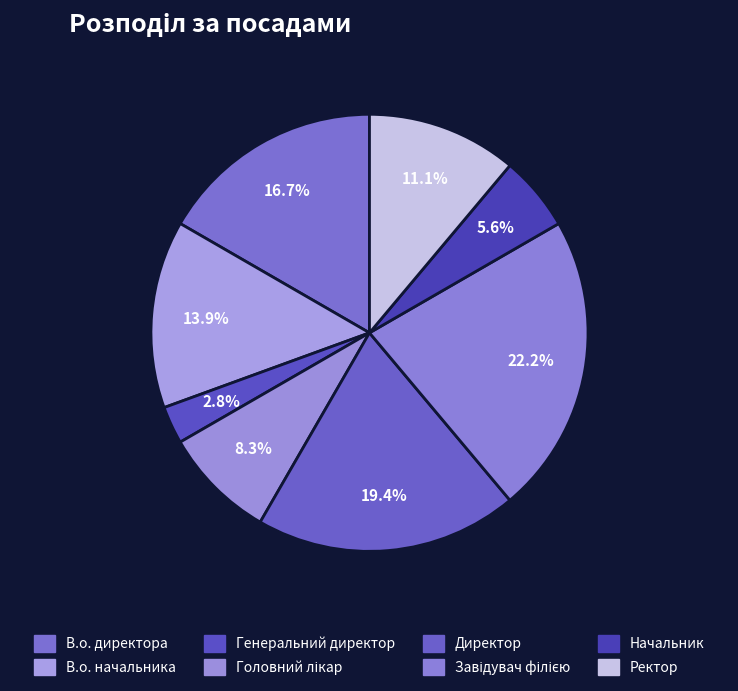

What percentage is NOT represented by В.о. начальника?

86.1%